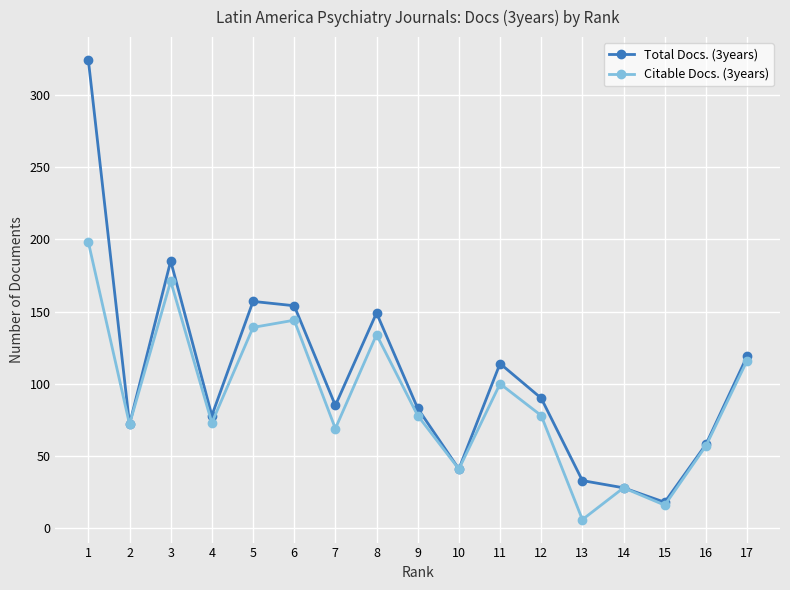

What is the value of the Total Docs. (3years) point at the 6th from the left?

154